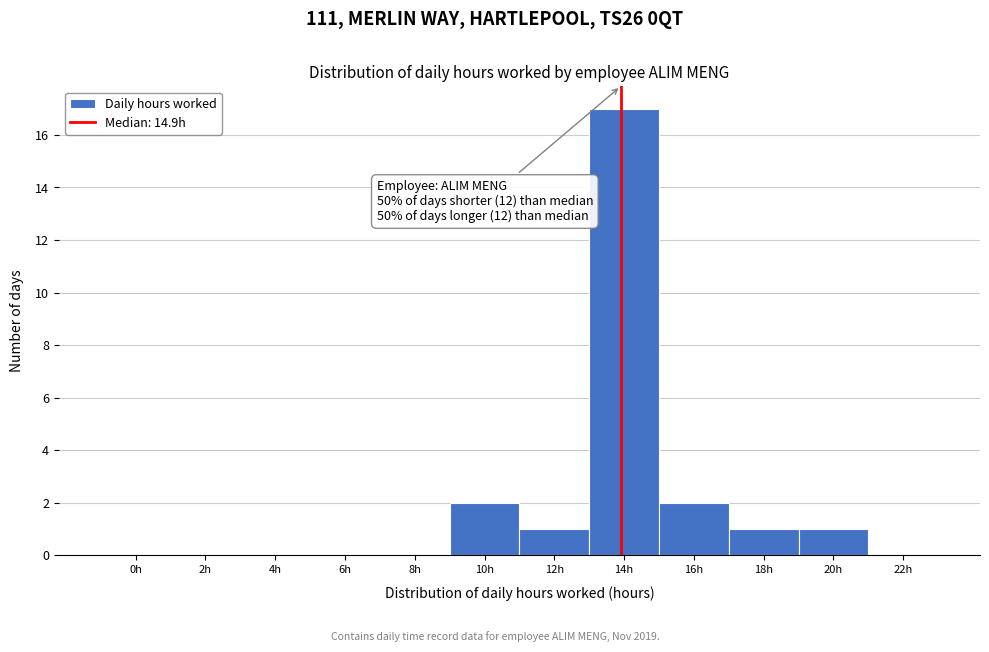

Reading right to left, extract all data points from this chart.

22h=0	20h=1	18h=1	16h=2	14h=17	12h=1	10h=2	8h=0	6h=0	4h=0	2h=0	0h=0